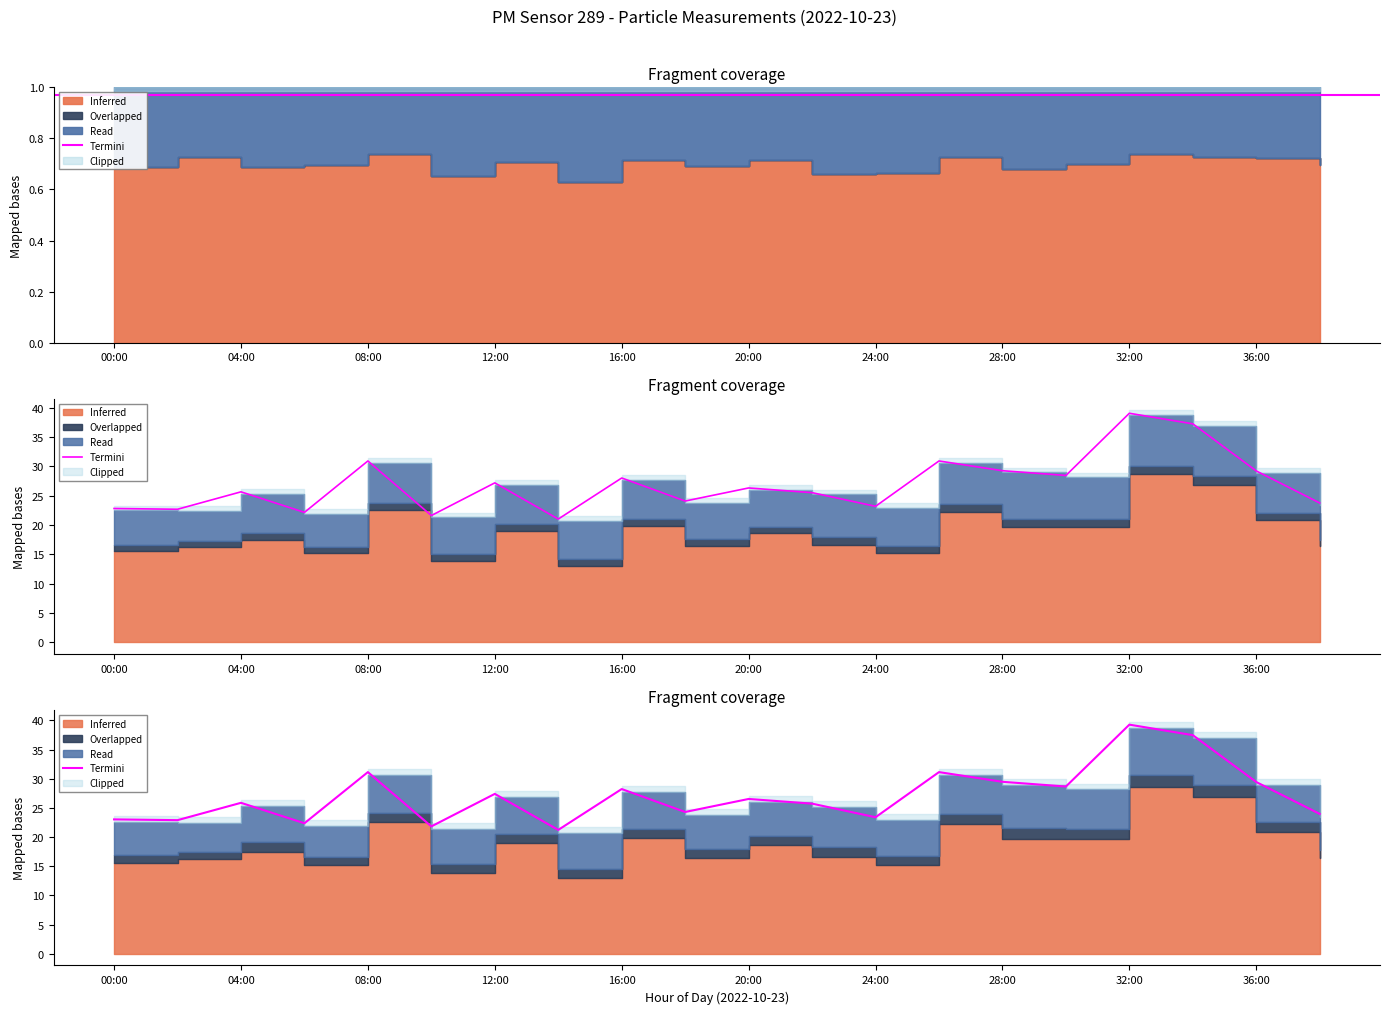

Does the chart display data point markers on the line(s)?

No